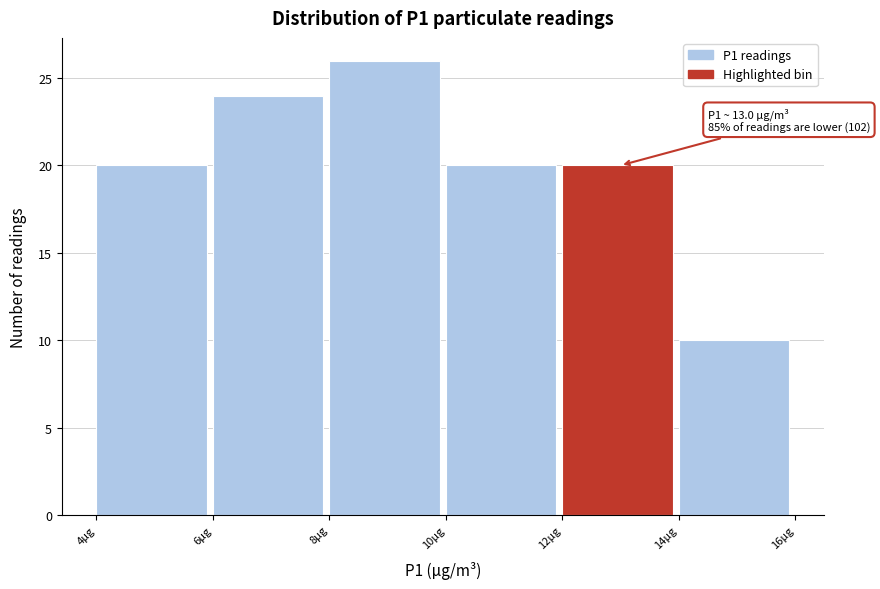

Which range on the x-axis has the tallest bar?

8 to 10